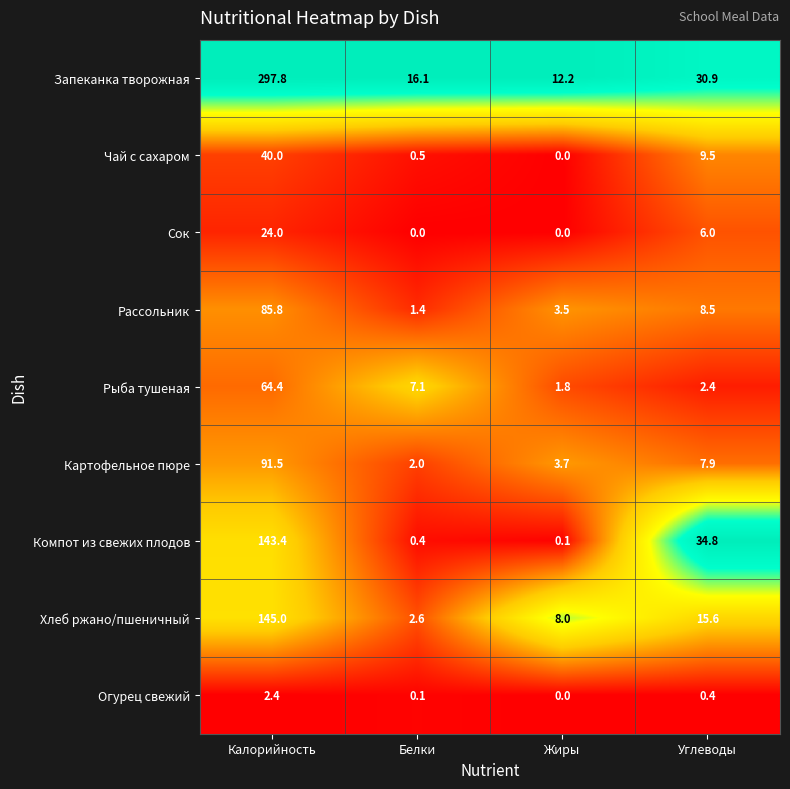

At which category does the chart reach its peak across all series?

Калорийность